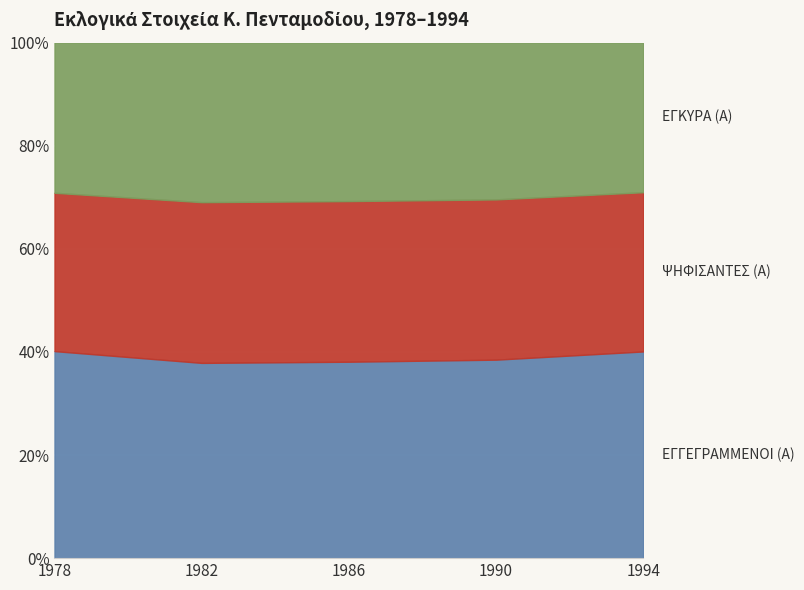

Rank the series by their maximum value, from highest to lowest.

ΕΓΓΕΓΡΑΜΜΕΝΟΙ (Α), ΨΗΦΙΣΑΝΤΕΣ (Α), ΕΓΚΥΡΑ (Α)